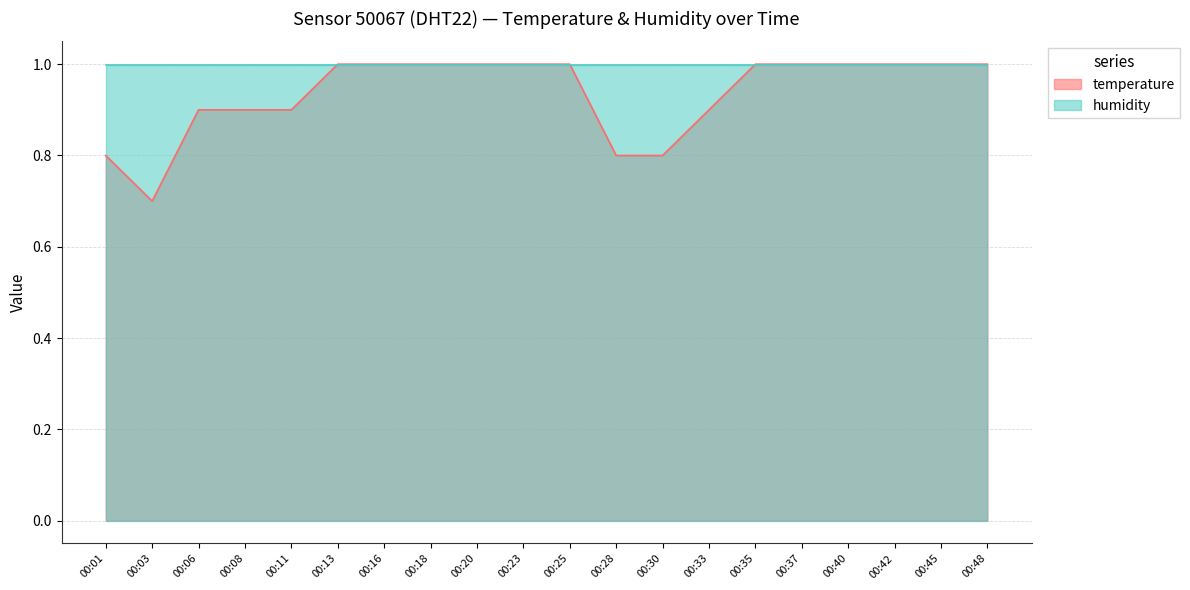

What is the smallest value displayed?

0.7